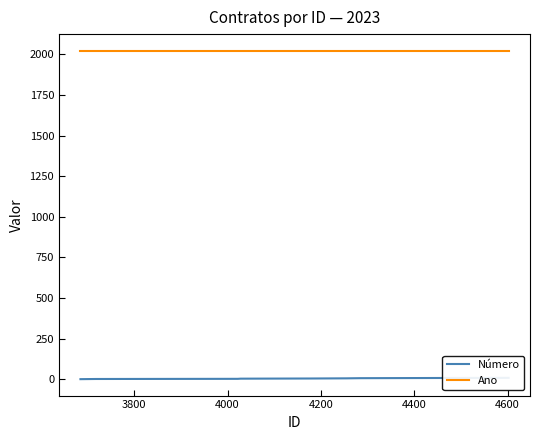

The Número series shows 2 at 3800. True or false?

True